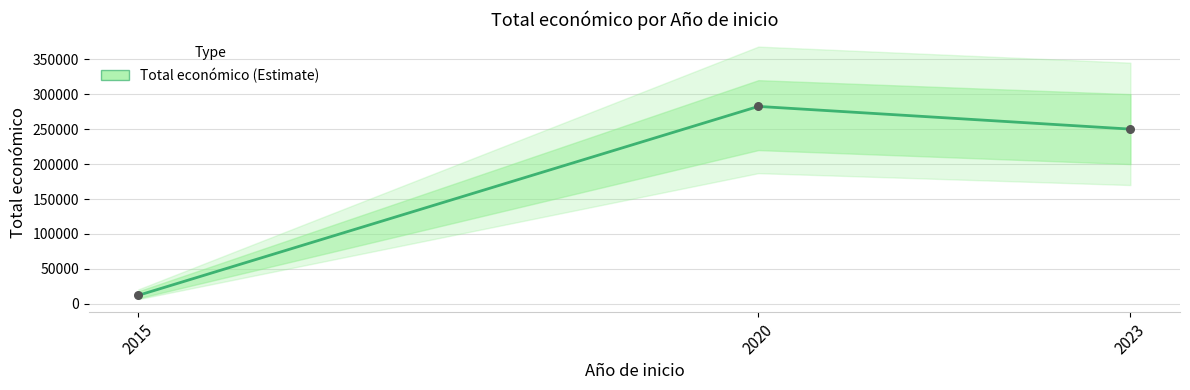

What is the ratio of the value at 2020 to the value at 2023?

1.1